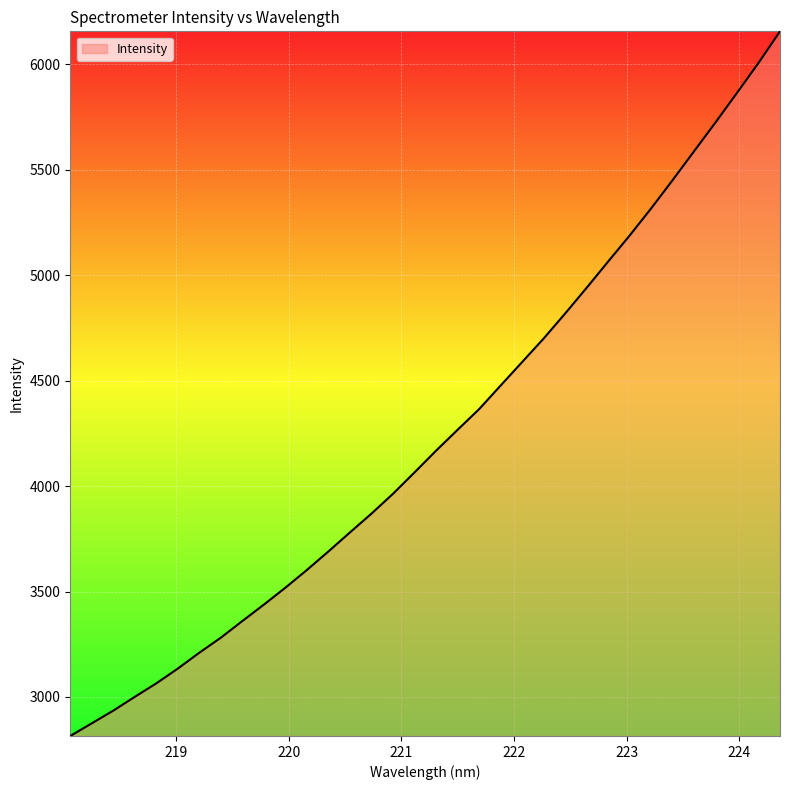

What is the smallest value displayed?

2815.2